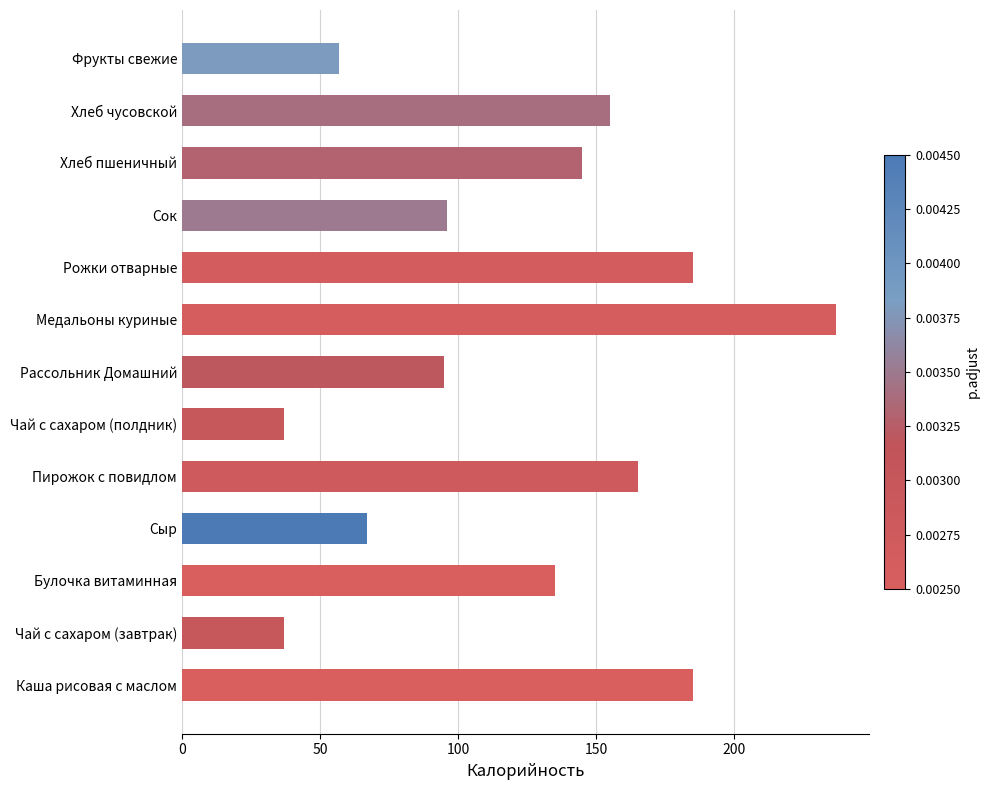

What is the approximate value at Булочка витаминная?

135